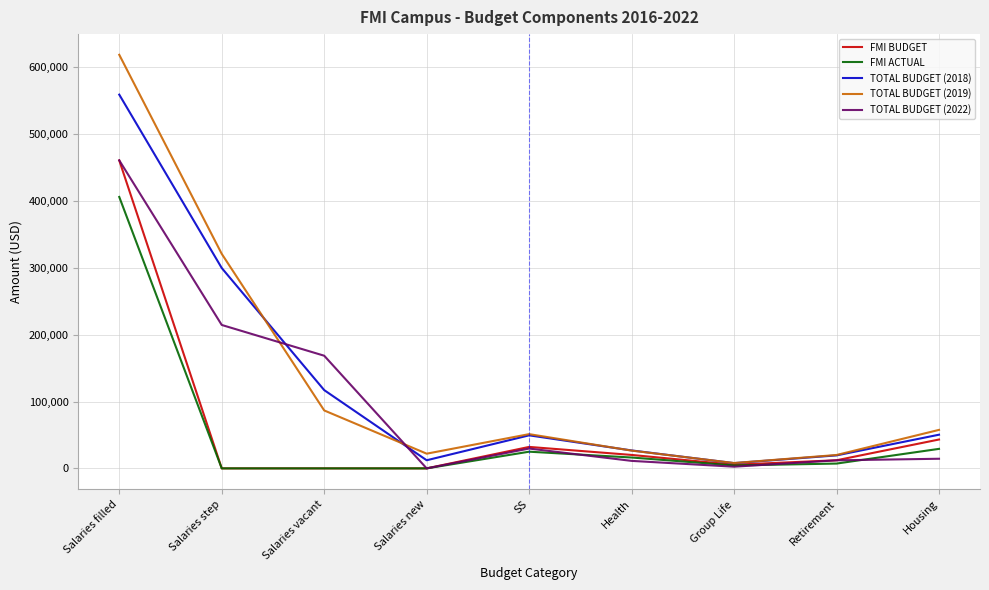

The TOTAL BUDGET (2019) series shows 20036.4 at Retirement. True or false?

True